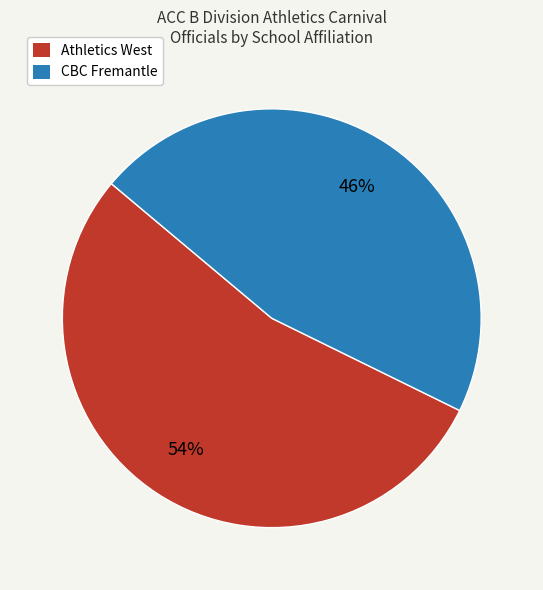

Is it true that CBC Fremantle is 46% of the pie?

True